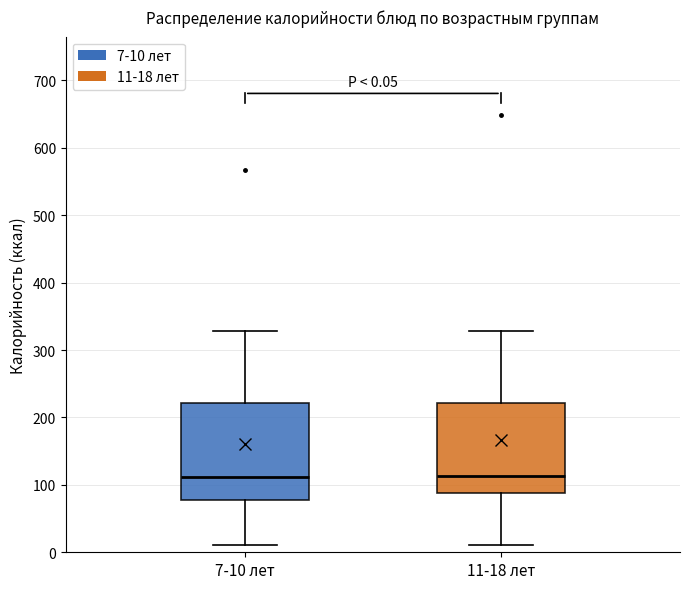

Which box is the tallest, from its lower edge to its upper edge?

7-10 лет